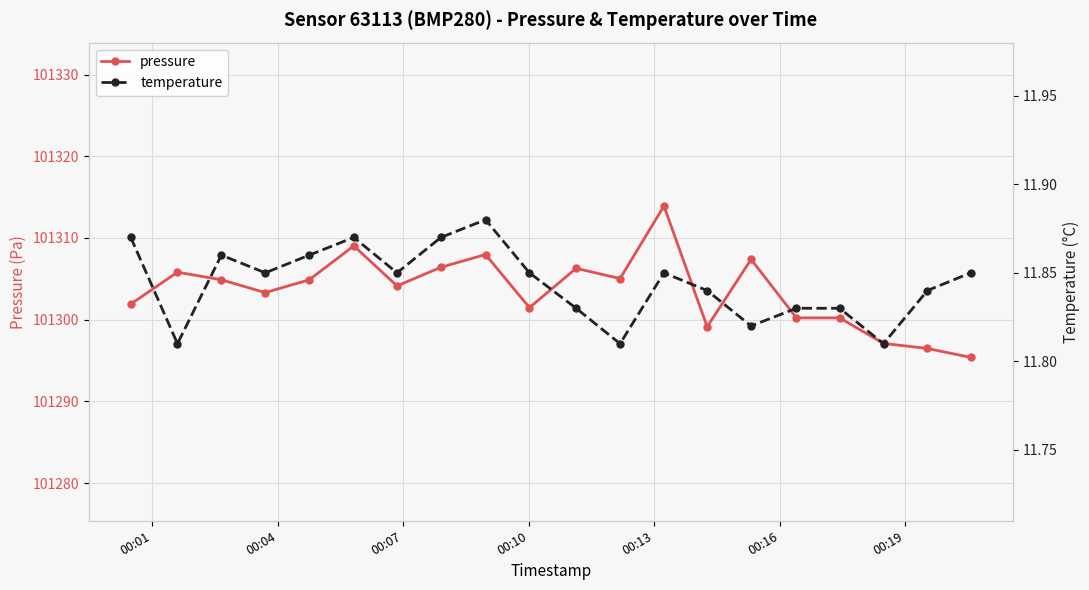

What is the highest value of the pressure series?

101313.9